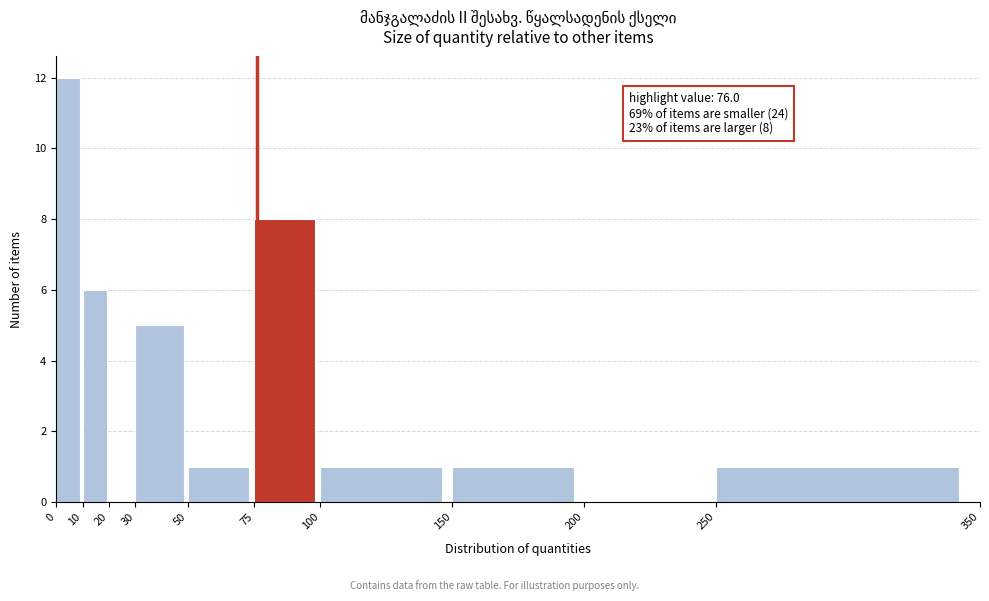

Over which range of the x-axis is the bar tallest?

0 to 10